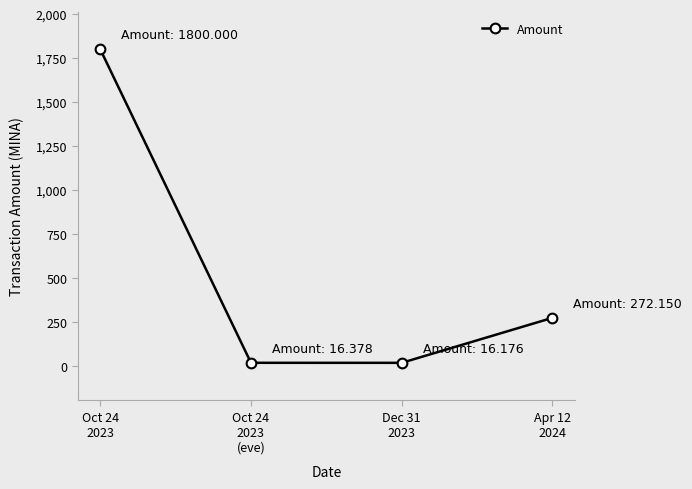

What is the sum of all values?

2104.7